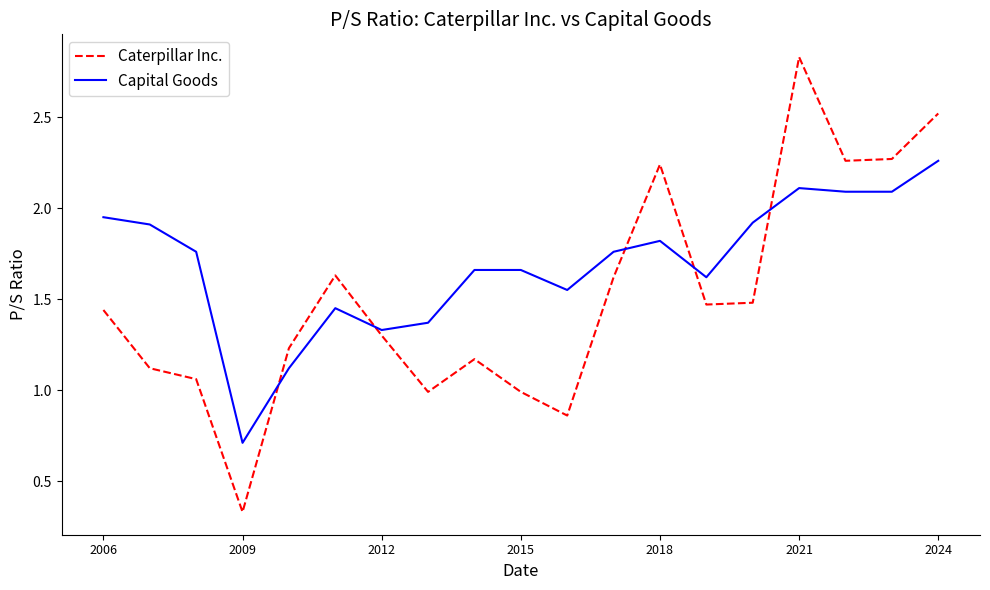

Which series has the widest spread of values?

Caterpillar Inc.